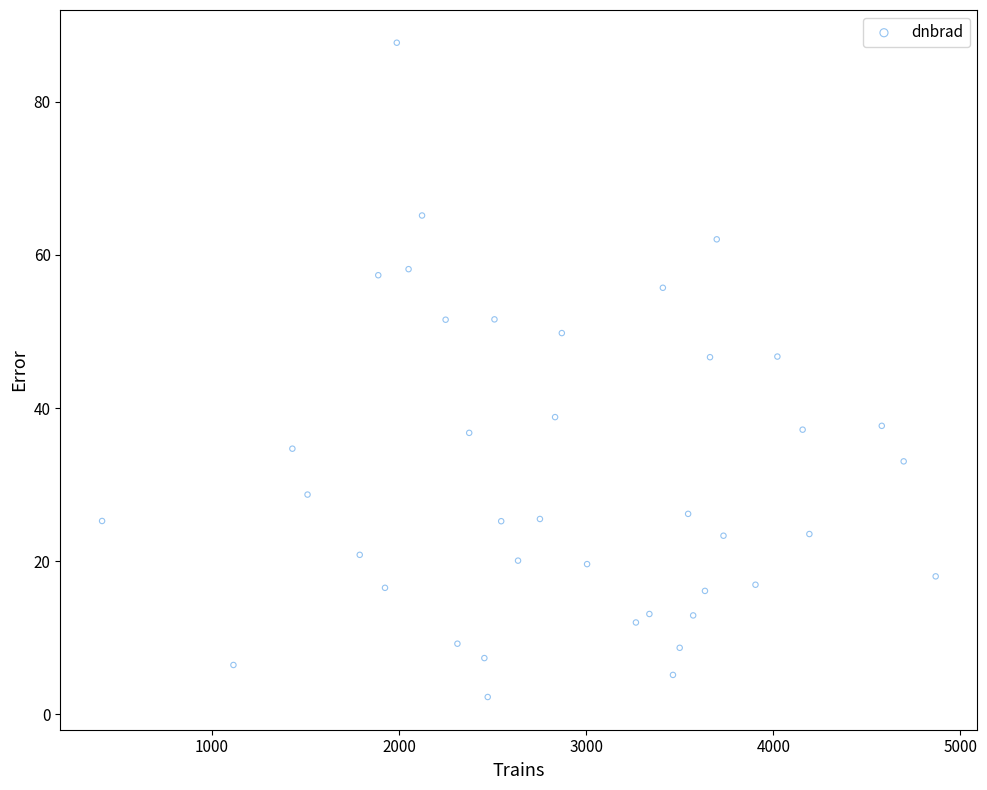

What is the range of Y values (max minus min)?

85.5